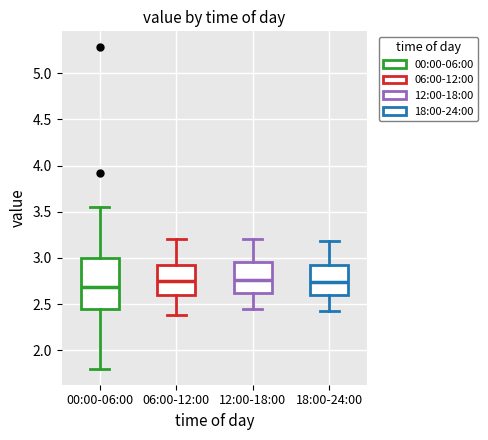

Which box is the tallest, from its lower edge to its upper edge?

00:00-06:00